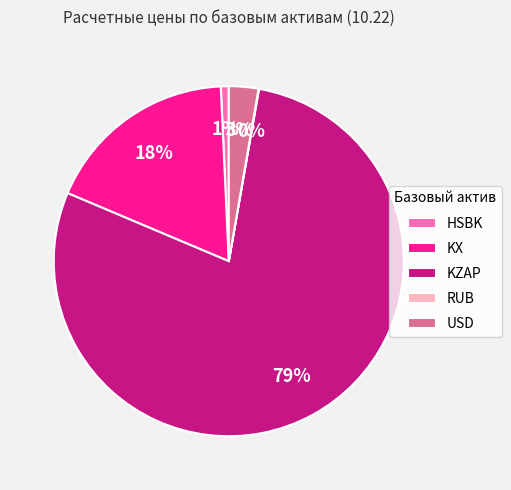

To the nearest percent, what percentage of the pie is USD?

3%